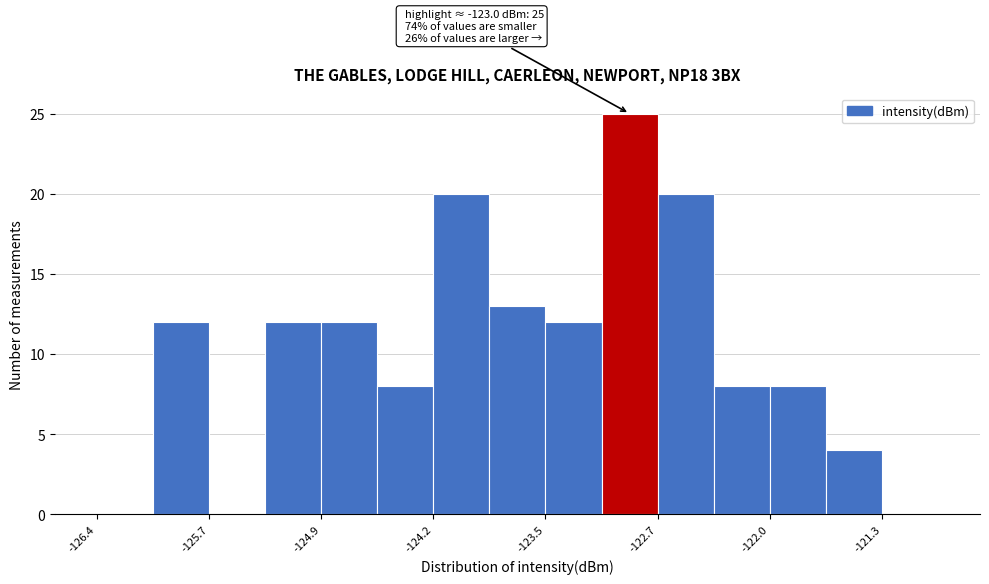

Around what value on the x-axis is the tallest bar? Give the approximate position of its centre, as read against the axis.

-122.9